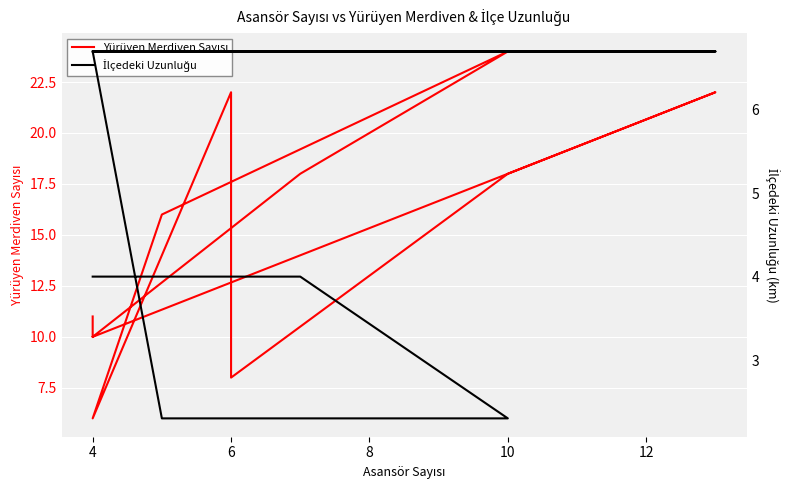

Reading left to right, transcribe all the data shown in this chart.

Yürüyen Merdiven Sayısı: 11.0	10.0	18.0	24.0	16.0	6.0	22.0	8.0	18.0	22.0	10.0
İlçedeki Uzunluğu: 4.0	4.0	4.0	2.3	2.3	6.7	6.7	6.7	6.7	6.7	6.7